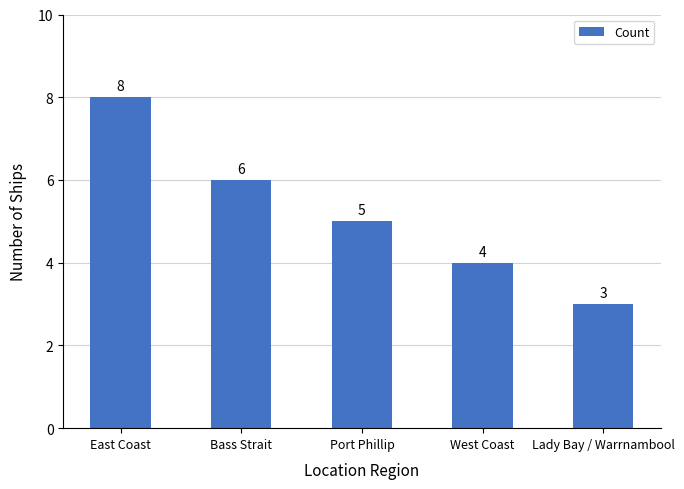

How many data points are less than 5?

2